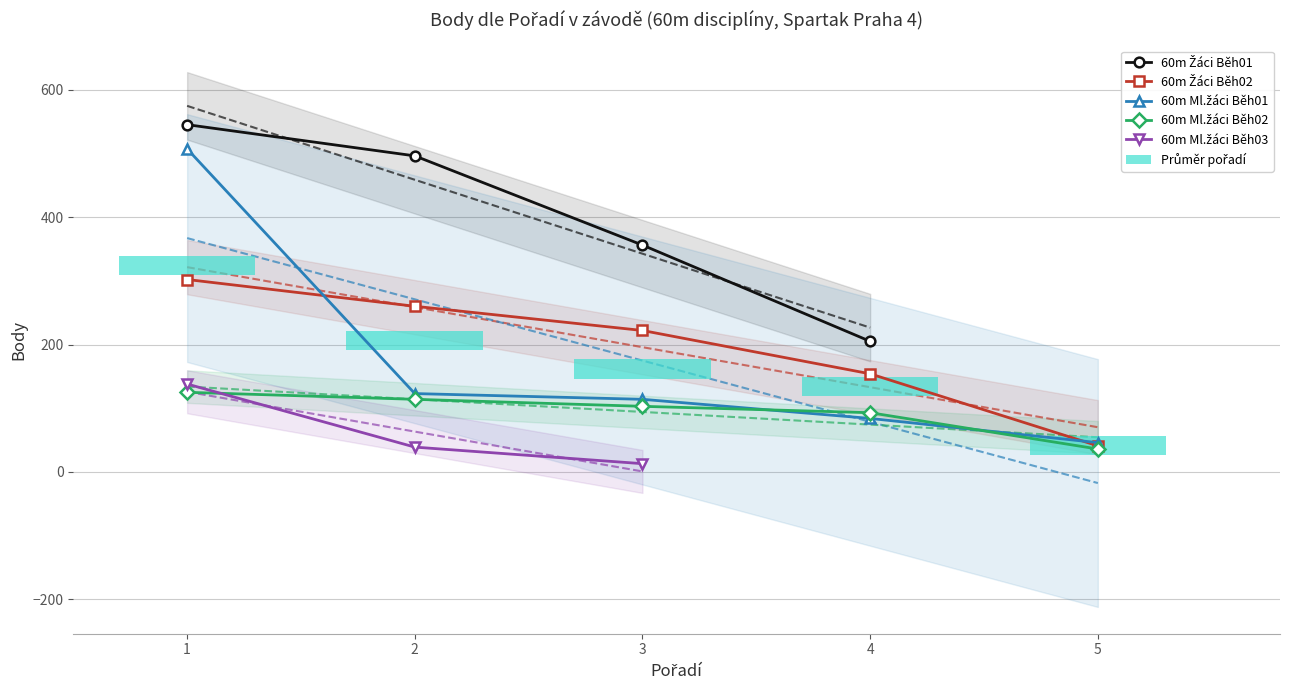

Are the bars grouped side by side (vs. stacked)?

No